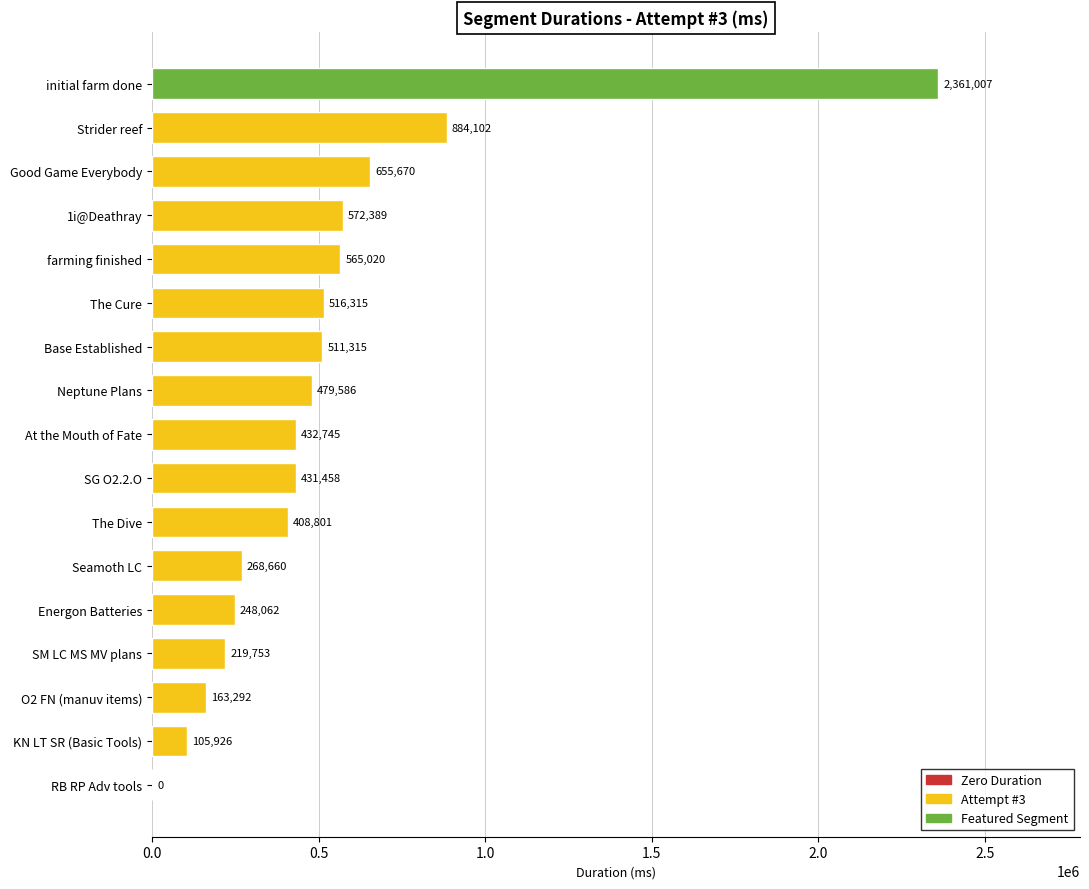

Between At the Mouth of Fate and SG O2.2.O, which is larger?

At the Mouth of Fate